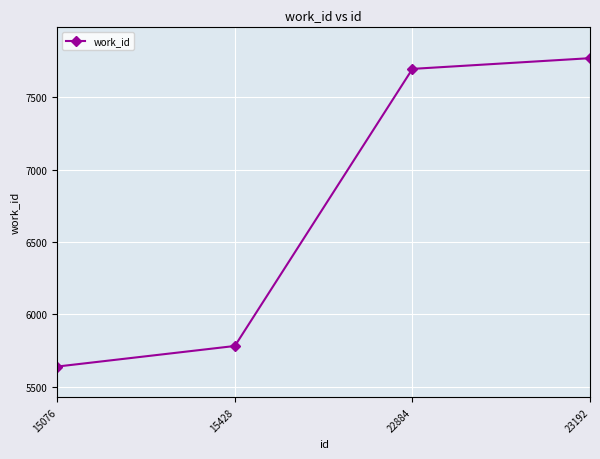

What is the change in value from 15076 to 15428?

+142